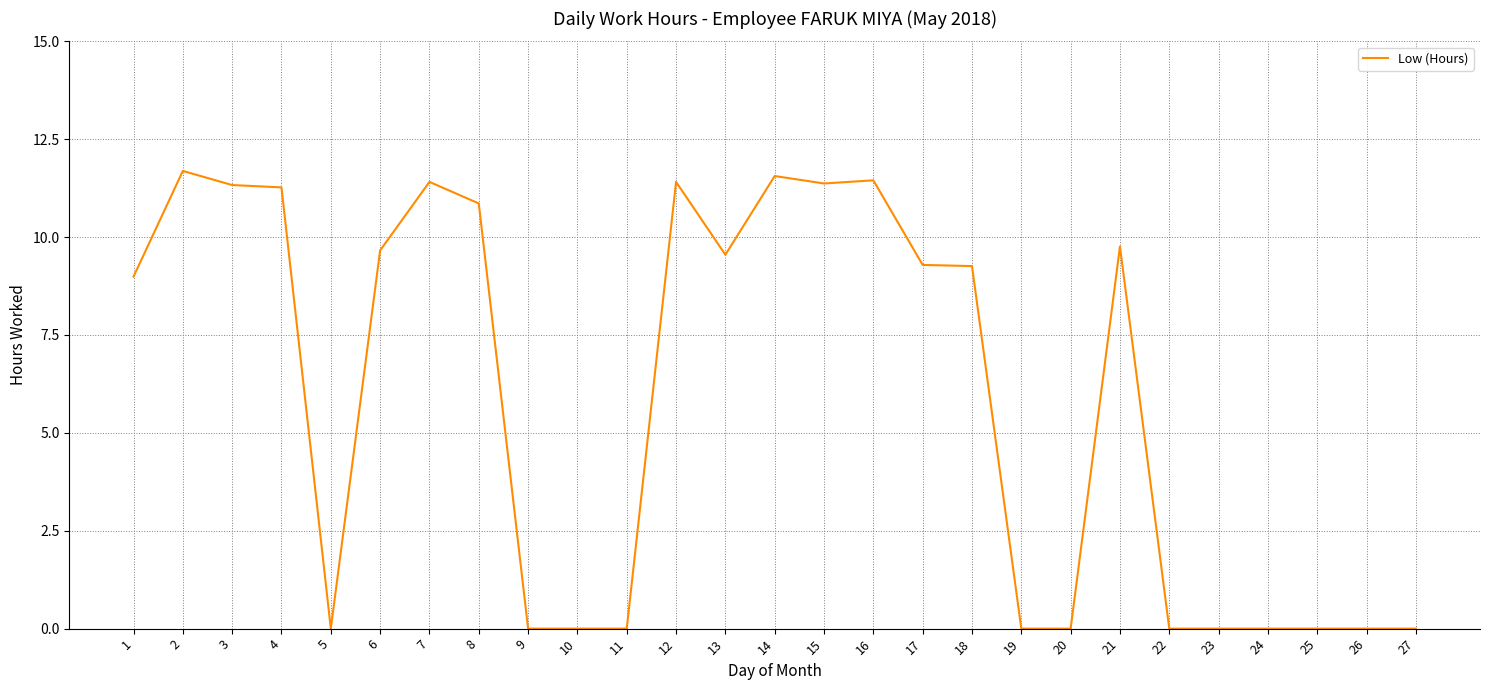

Read the value at 6.

9.7